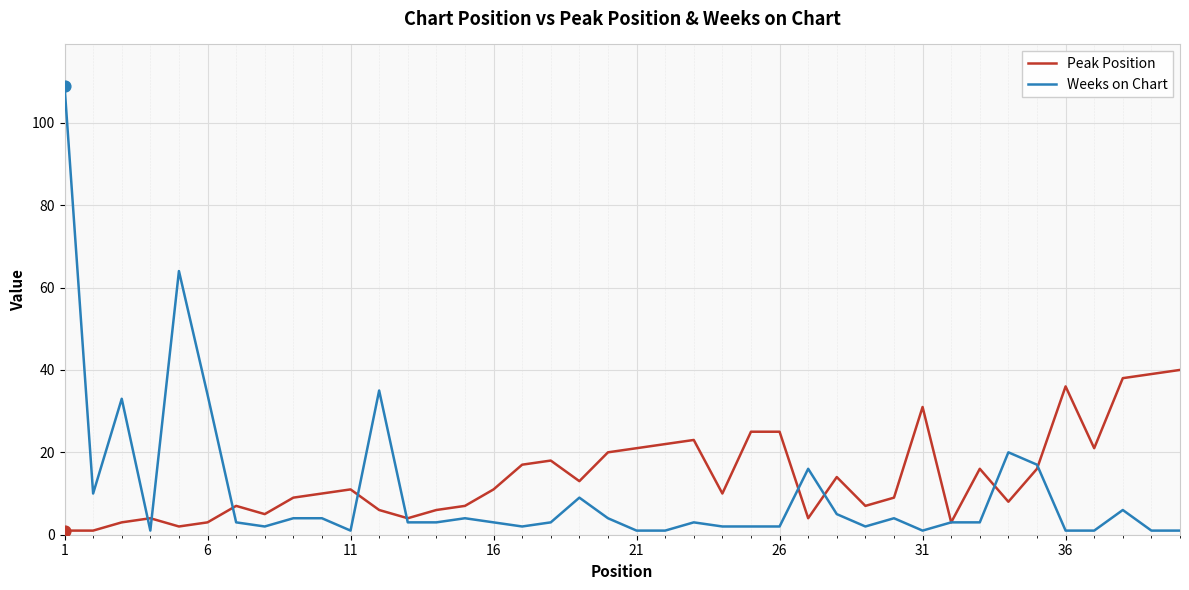

Rank the series by their maximum value, from lowest to highest.

Peak Position, Weeks on Chart